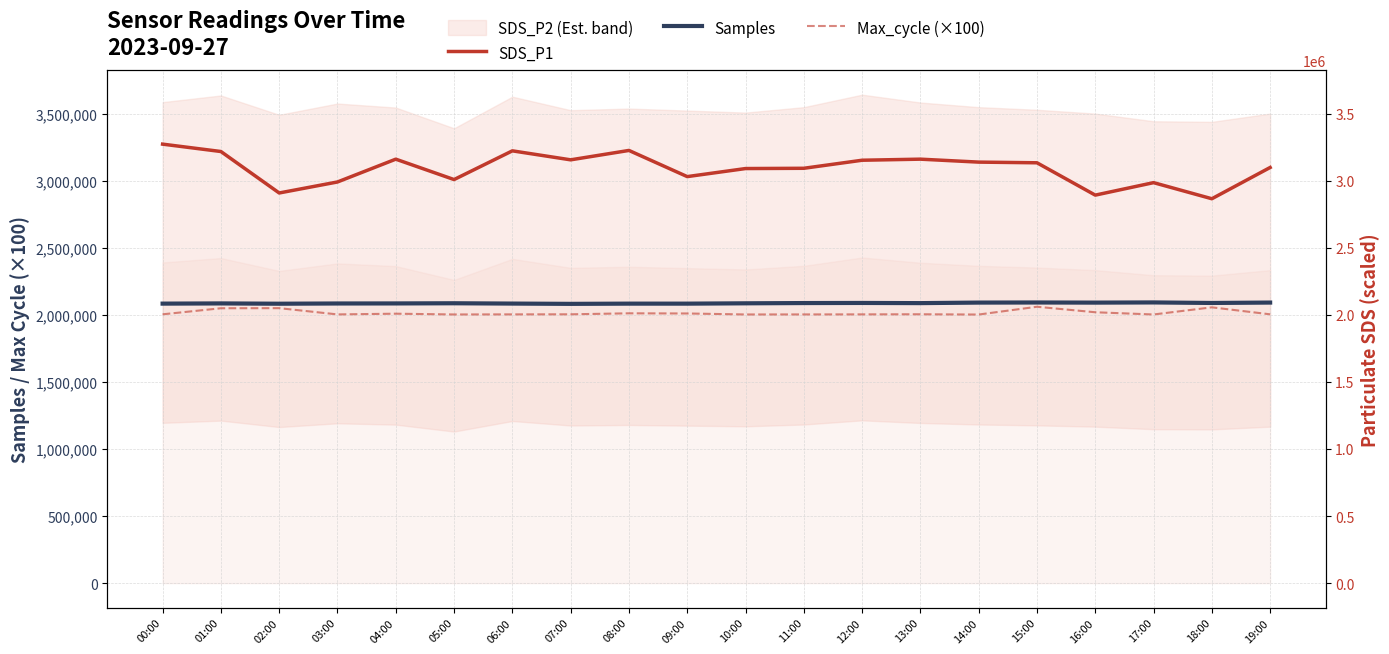

At which category does the chart reach its peak across all series?

00:00